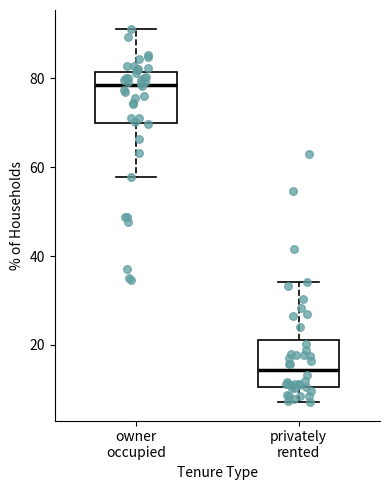

Where does the lower whisker of the box for privately rented end on the y-axis? The values are not printed on the chart, so give them approximately, as read against the axis.

8